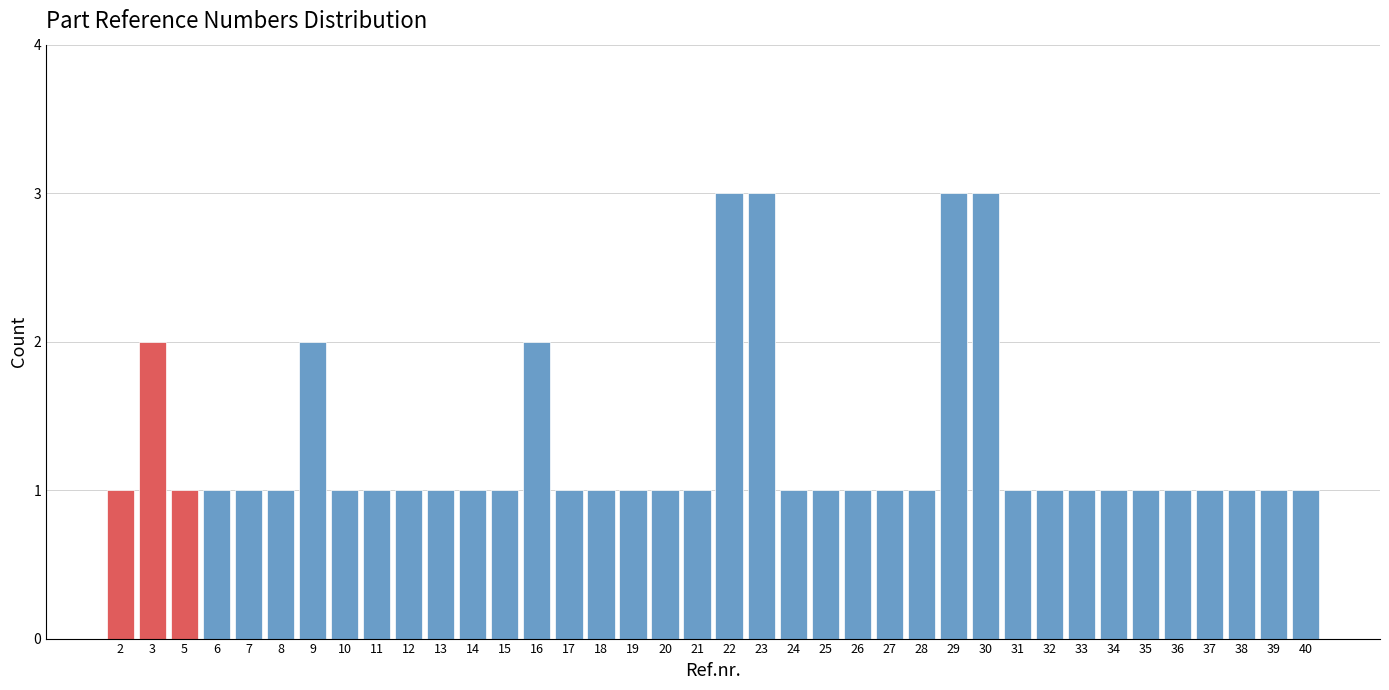

Approximately how many times larger is the value at 12 compared to 29?

0.3